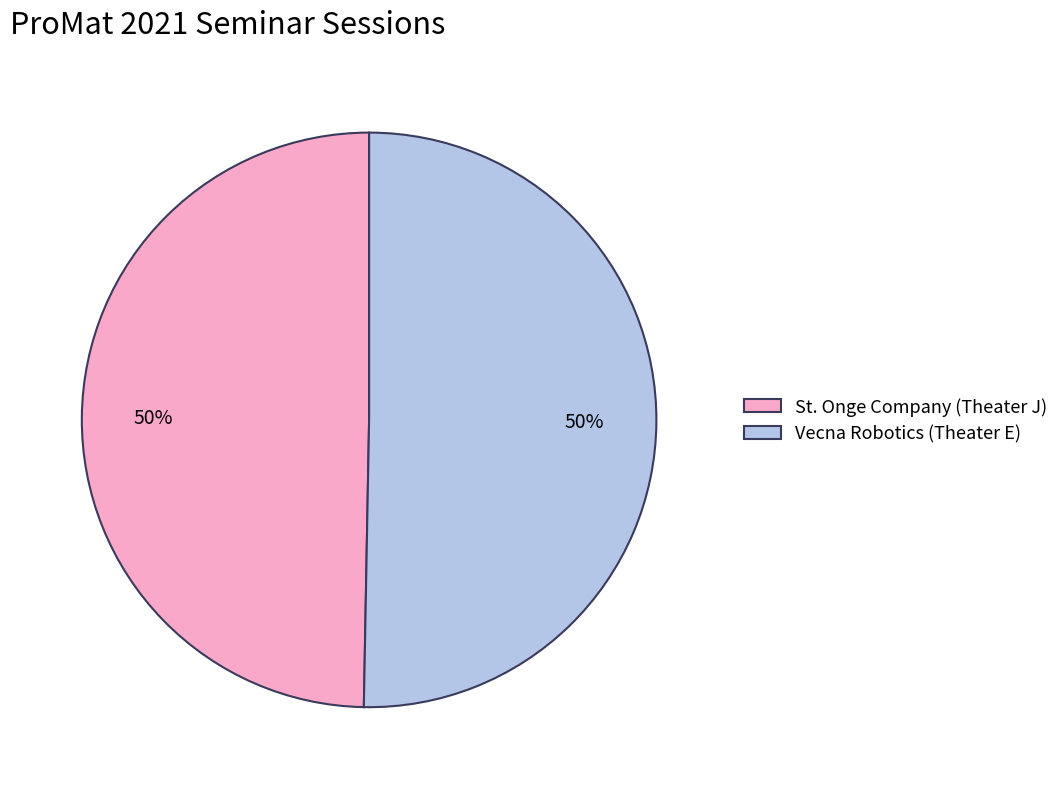

What percentage is the St. Onge Company (Theater J) slice, to the nearest percent?

50%